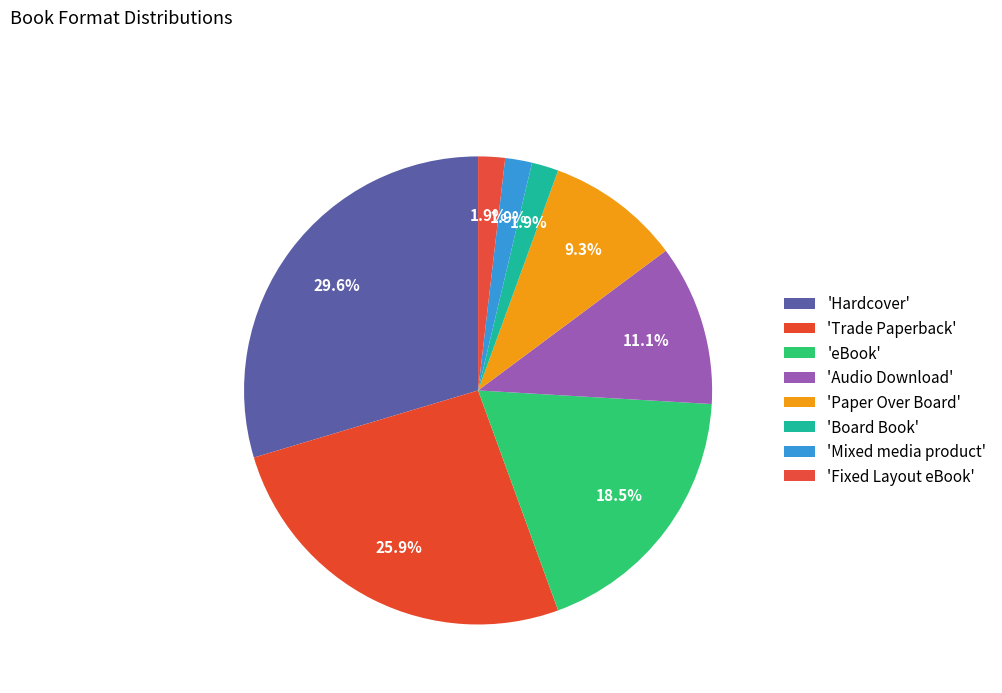

Rank the categories by value from highest to lowest.

Hardcover, Trade Paperback, eBook, Audio Download, Paper Over Board, Board Book, Mixed media product, Fixed Layout eBook